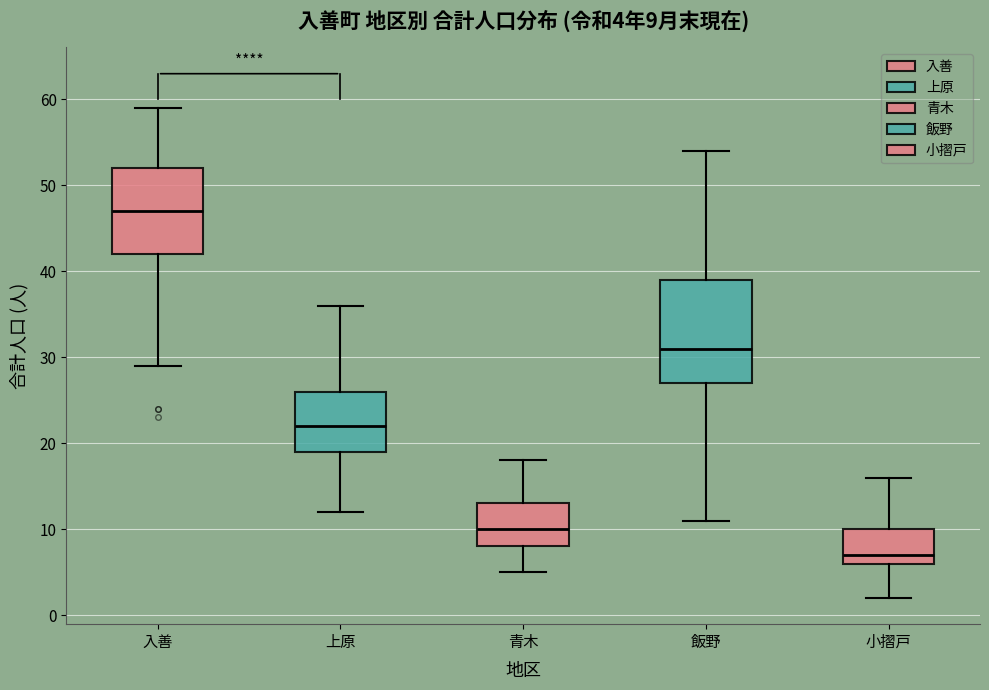

Which box's median line is the lowest?

小摺戸